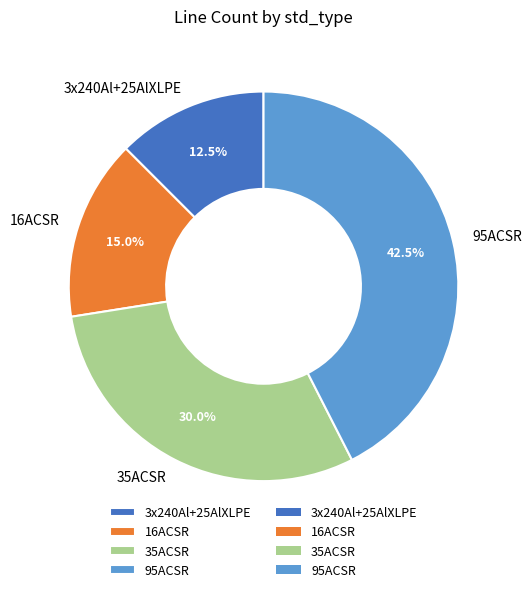

To the nearest percent, what is the average slice percentage?

25%